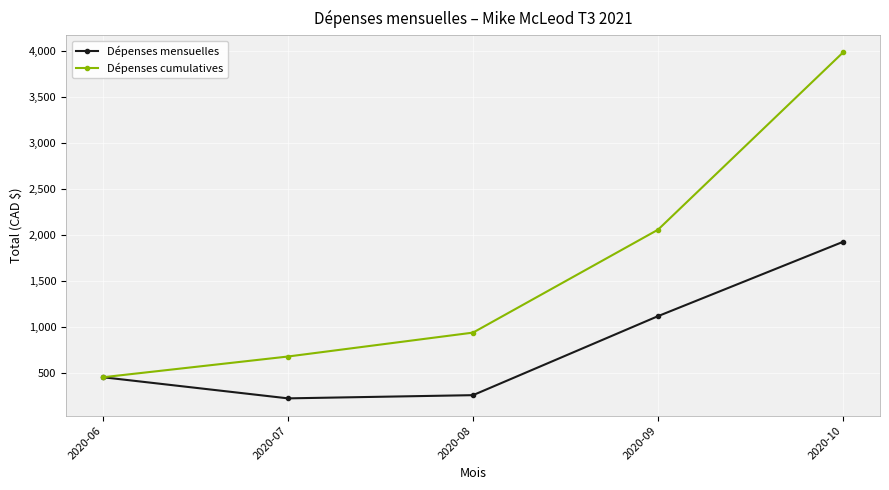

What is the value of the Dépenses cumulatives point at the 4th from the left?

2056.1